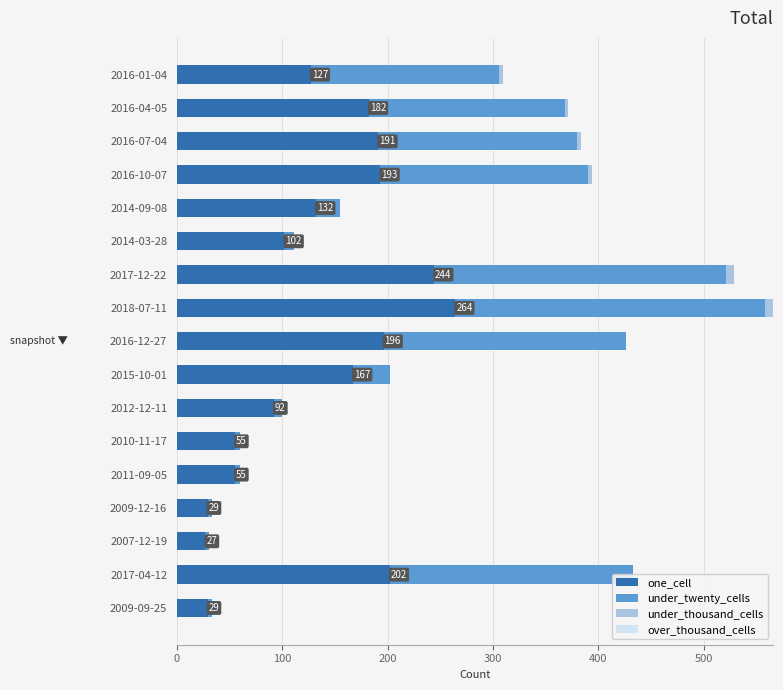

Reading left to right, transcribe all the data shown in this chart.

one_cell: 29.0	202.0	27.0	29.0	55.0	55.0	92.0	167.0	196.0	264.0	244.0	102.0	132.0	193.0	191.0	182.0	127.0
under_twenty_cells: 4.0	231.0	3.0	4.0	5.0	5.0	8.0	35.0	230.0	294.0	277.0	9.0	23.0	197.0	189.0	186.0	179.0
under_thousand_cells: 0.0	0.0	0.0	0.0	0.0	0.0	0.0	0.0	0.0	8.0	8.0	0.0	0.0	4.0	3.0	3.0	3.0
over_thousand_cells: 0.6	0.6	0.6	0.6	0.6	0.6	0.6	0.6	0.6	0.6	0.6	0.6	0.6	0.6	0.6	0.6	0.6